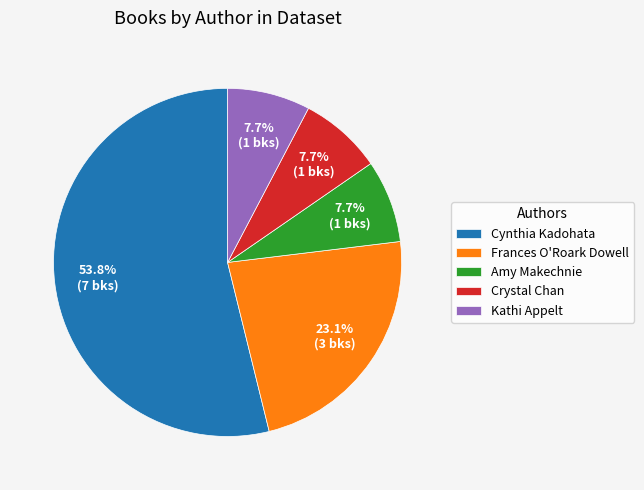

To the nearest percent, what is the average slice percentage?

20%